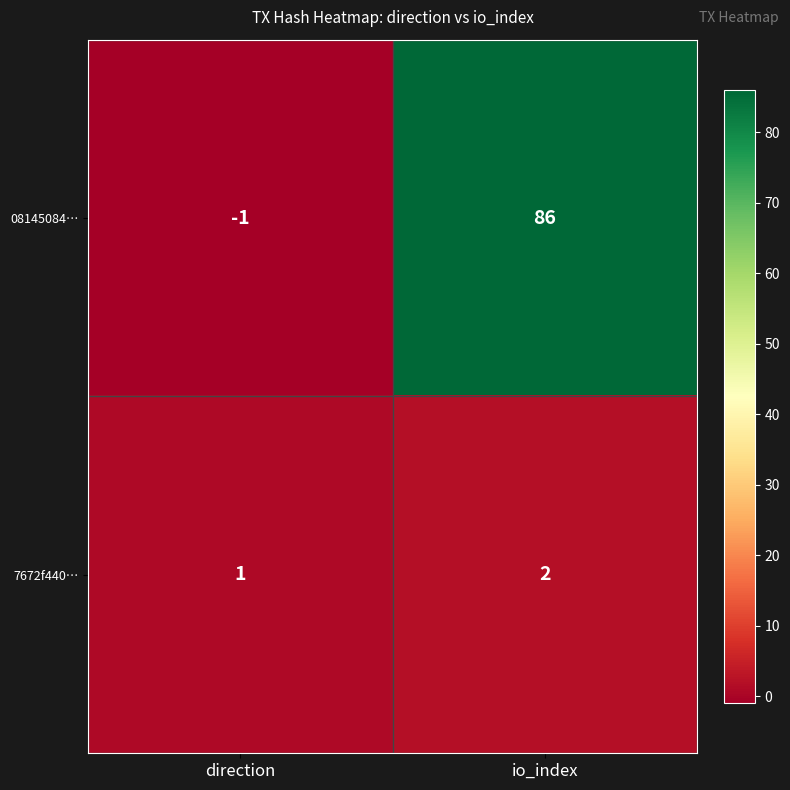

Which series has the largest total across all categories?

08145084…